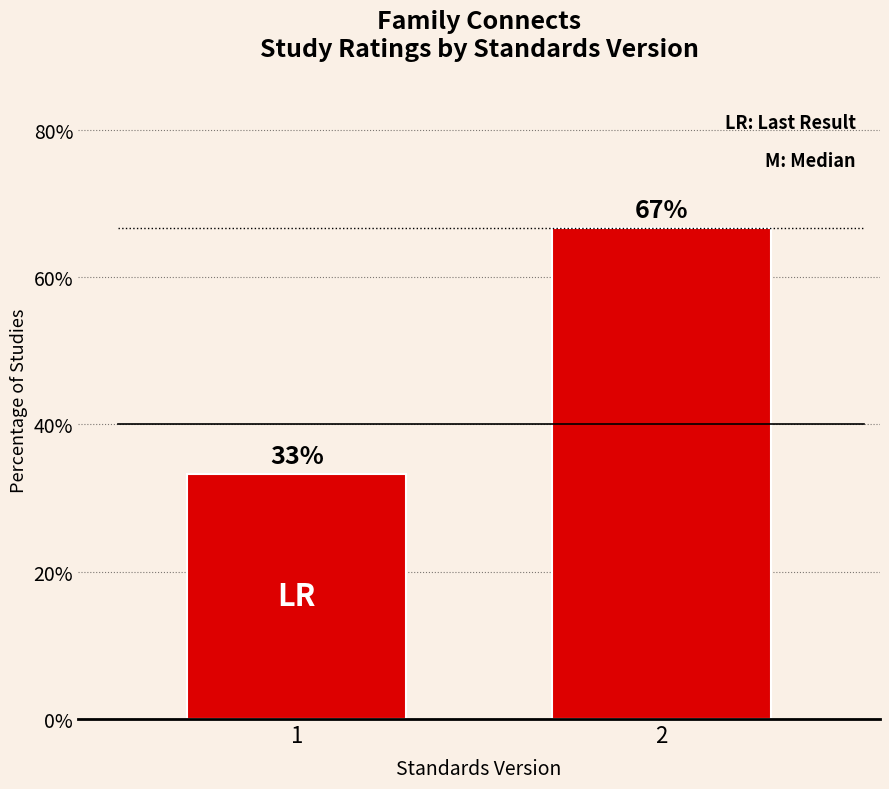

True or false: the data shows 51.5 at 1.

False